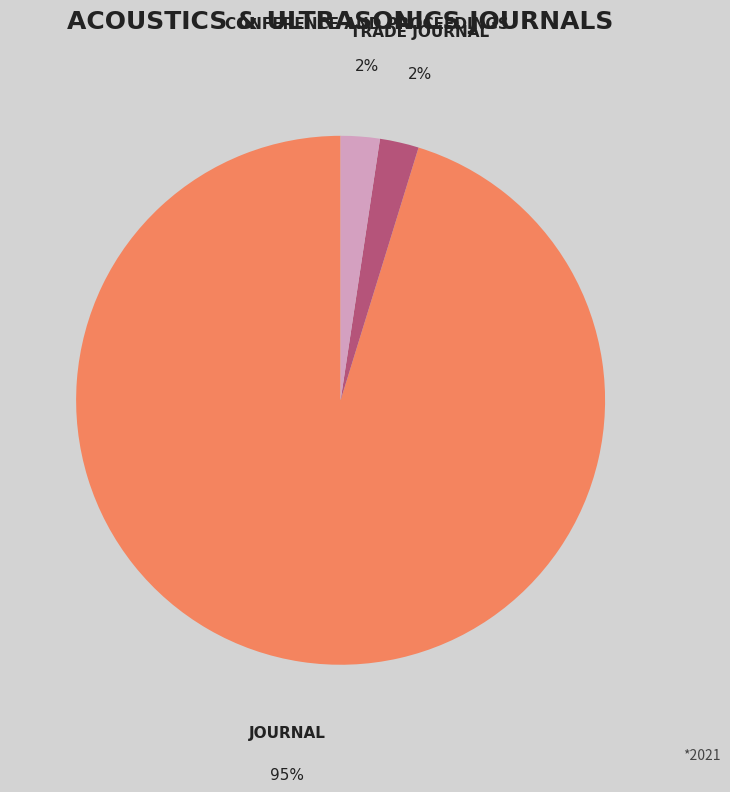

To the nearest percent, what is the average slice percentage?

33%